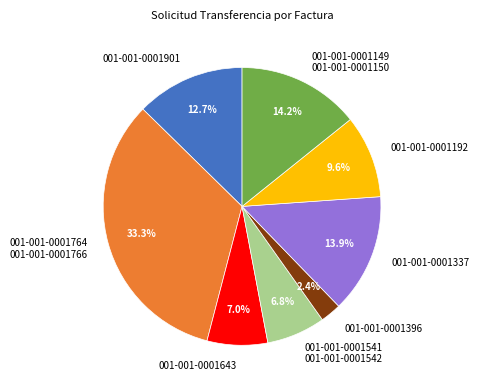

What is the smallest slice in the pie chart?

001-001-0001396